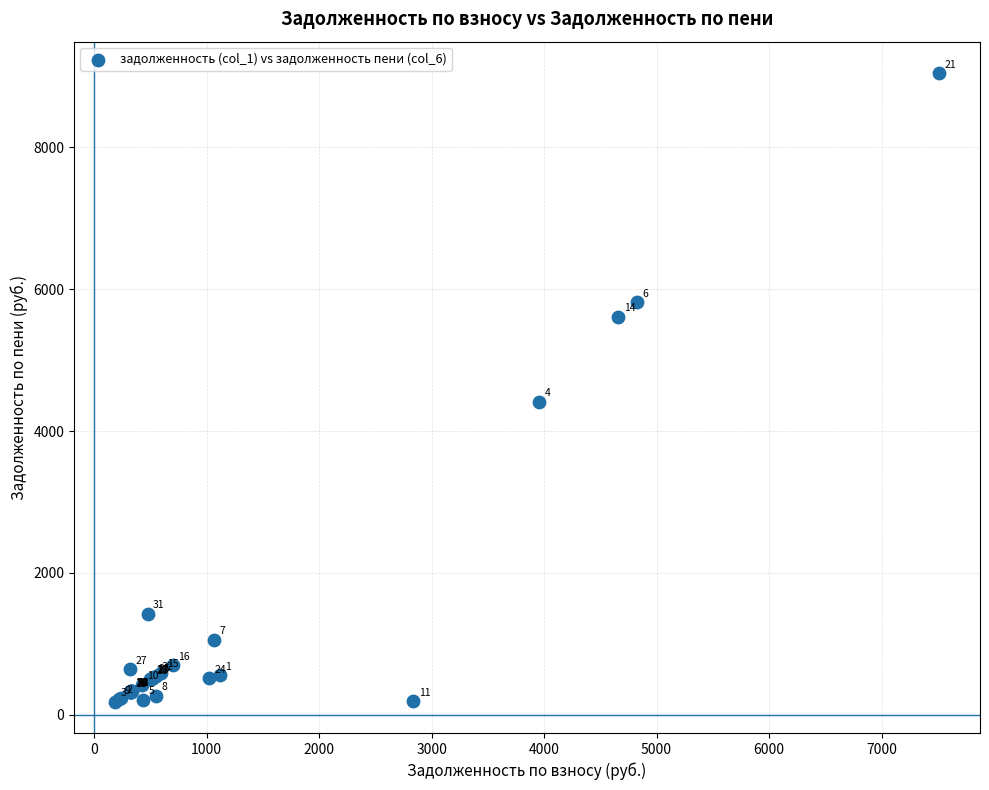

What Y value in the scatter plot is closest to 4616?

4416.0